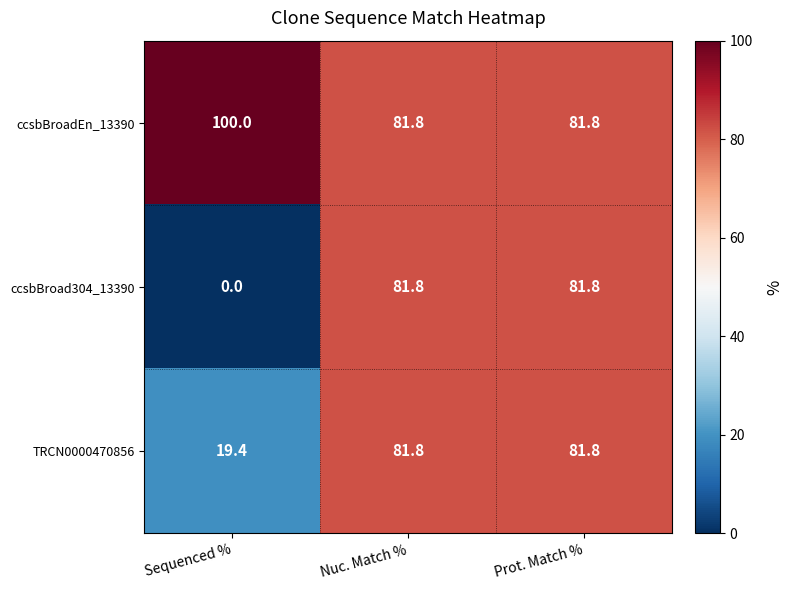

Reading left to right, what are all the values shown in this chart?

ccsbBroadEn_13390: 100.0	81.8	81.8
ccsbBroad304_13390: 0.0	81.8	81.8
TRCN0000470856: 19.4	81.8	81.8